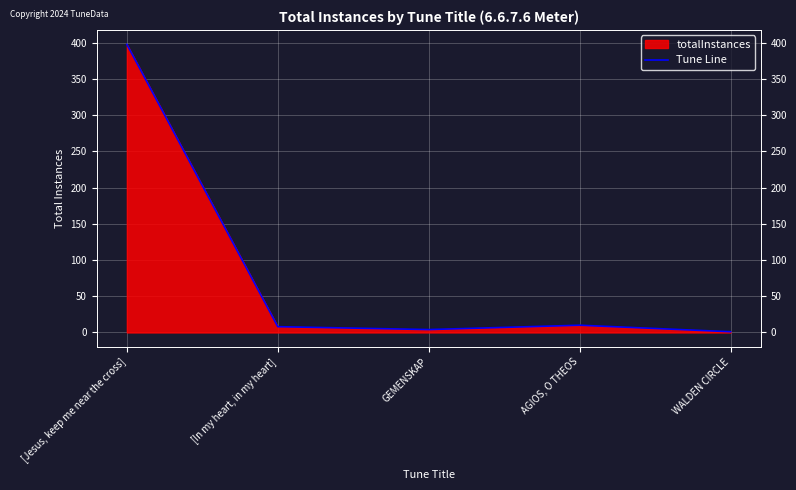

Reading left to right, list all the values displayed in this chart.

398	8	4	10	1